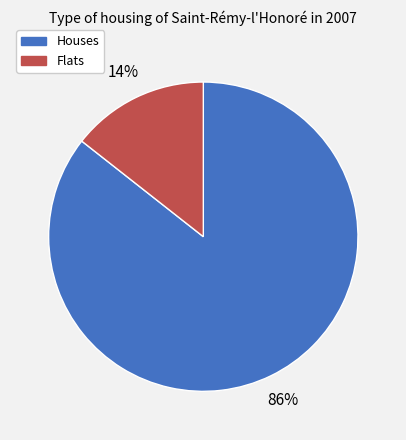

Does any single category account for the majority?

Yes